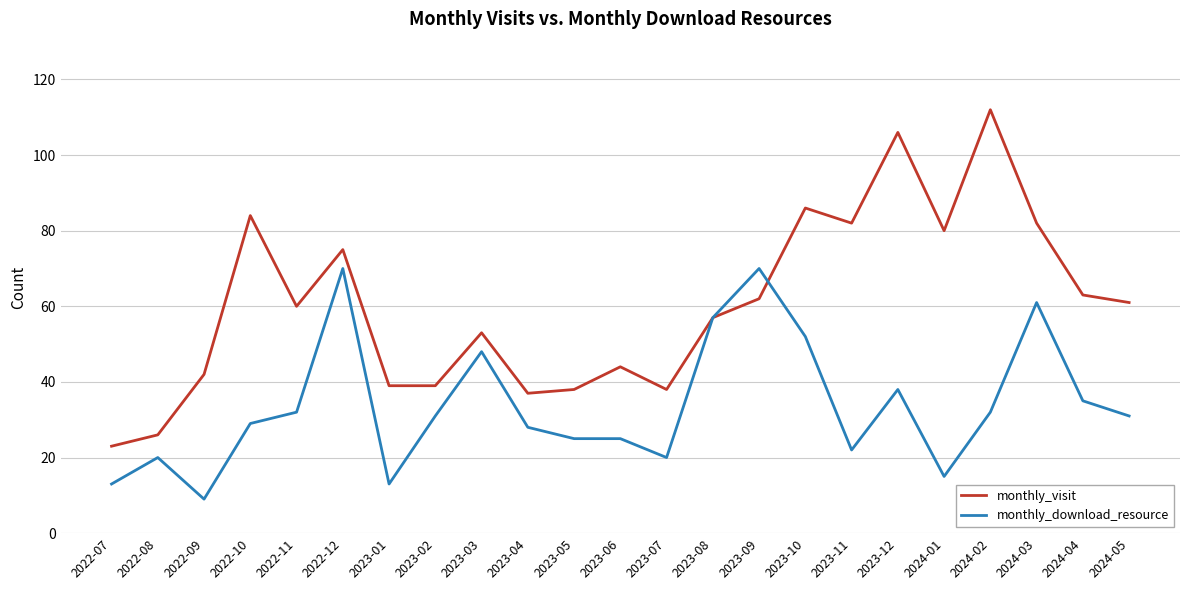

Reading right to left, transcribe all the data shown in this chart.

monthly_visit: 61	63	82	112	80	106	82	86	62	57	38	44	38	37	53	39	39	75	60	84	42	26	23
monthly_download_resource: 31	35	61	32	15	38	22	52	70	57	20	25	25	28	48	31	13	70	32	29	9	20	13